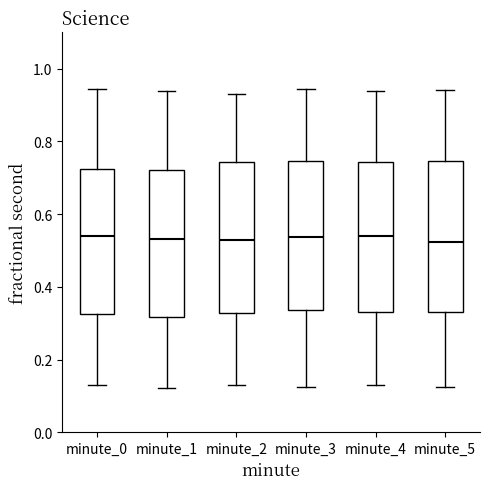

Reading left to right, read every box against the y-axis: the position of its median line, the range the box covers, and the ends of its whiskers. The values are not printed on the chart, so give them approximately, as read against the axis.

minute_0: median 0.54, box 0.32 to 0.72, whiskers 0.14 to 0.94
minute_1: median 0.54, box 0.32 to 0.72, whiskers 0.12 to 0.94
minute_2: median 0.54, box 0.32 to 0.74, whiskers 0.12 to 0.94
minute_3: median 0.54, box 0.34 to 0.74, whiskers 0.12 to 0.94
minute_4: median 0.54, box 0.34 to 0.74, whiskers 0.12 to 0.94
minute_5: median 0.52, box 0.34 to 0.74, whiskers 0.12 to 0.94